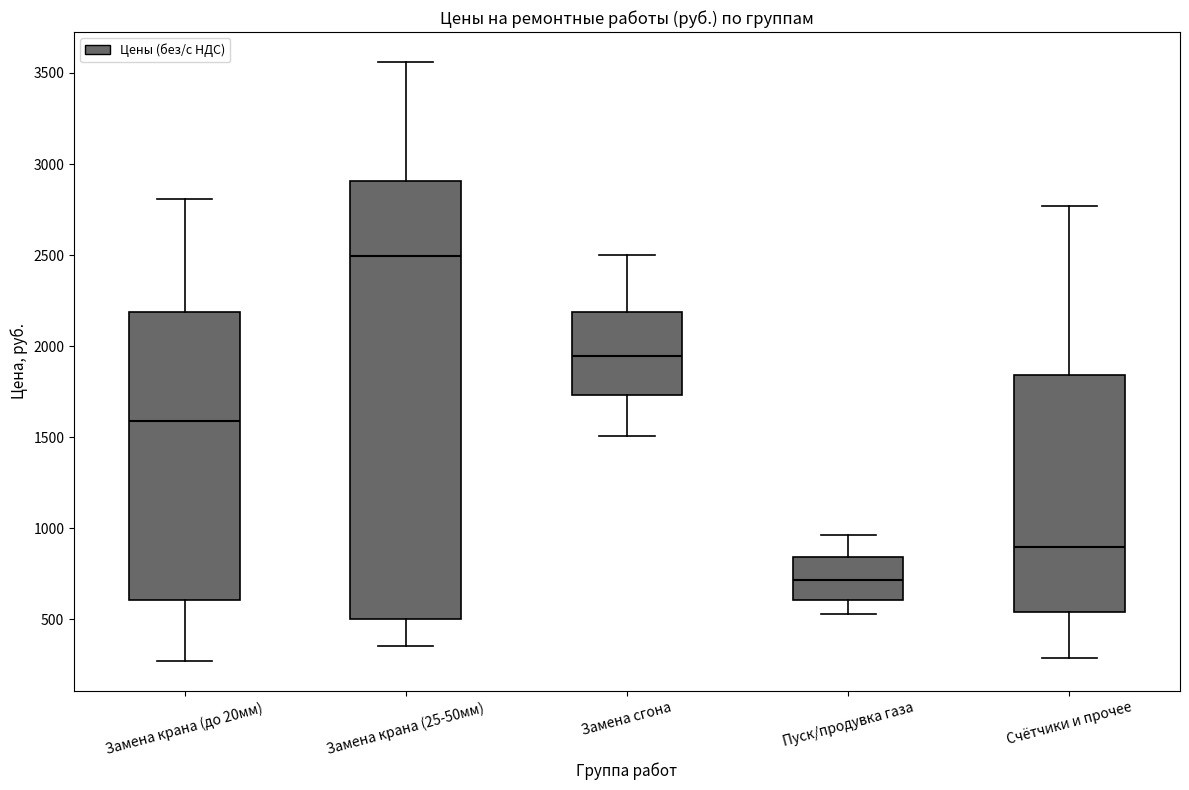

Where does the upper whisker of the box for Счётчики и прочее end on the y-axis? The values are not printed on the chart, so give them approximately, as read against the axis.

2750